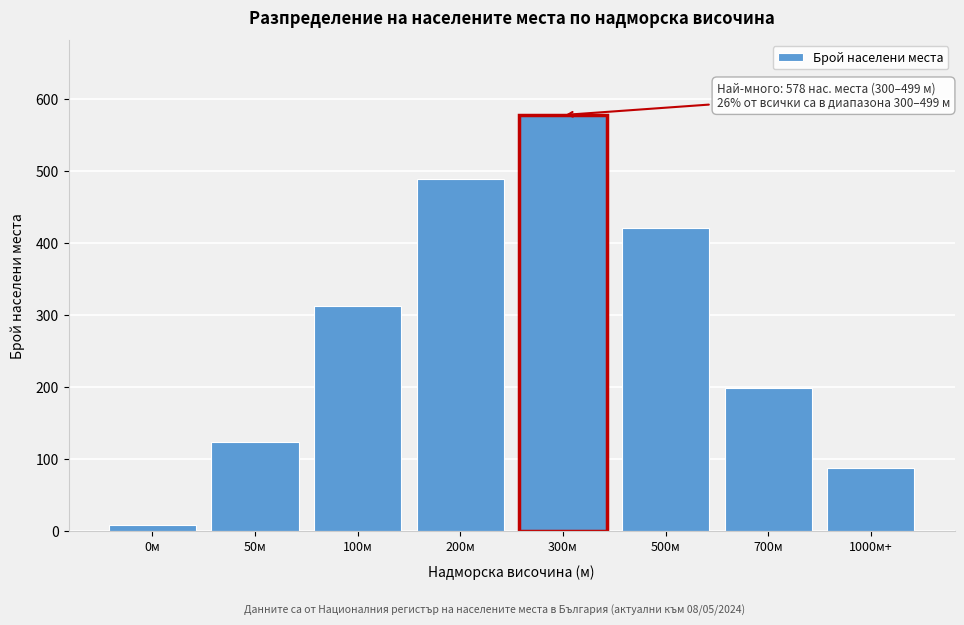

Reading right to left, list all the values displayed in this chart.

87	198	421	578	489	312	124	8